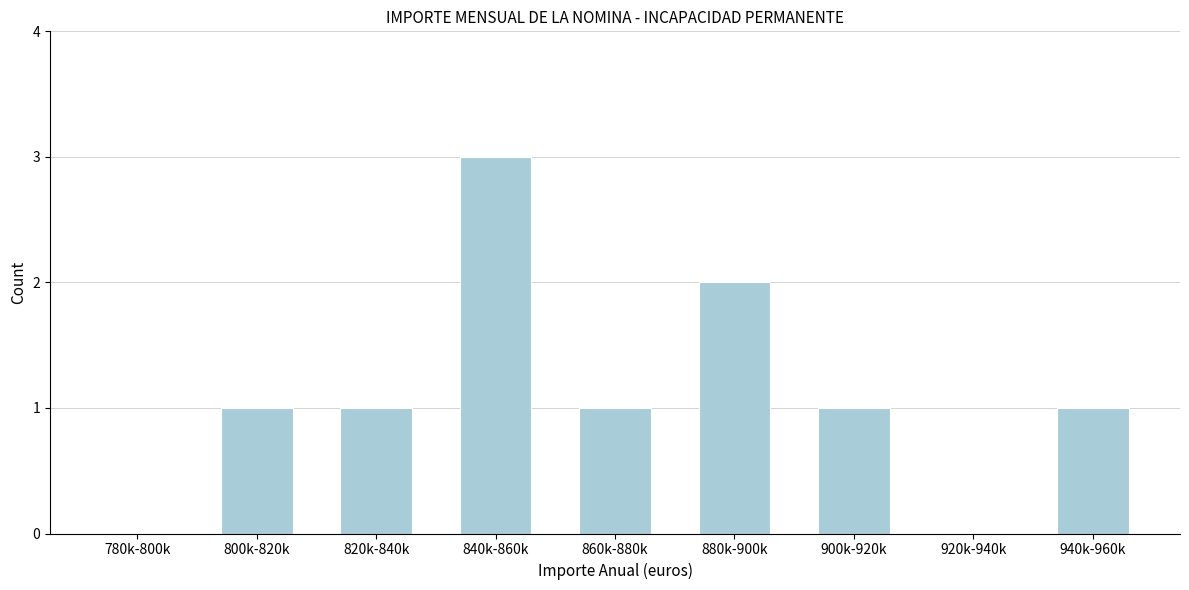

Reading left to right, transcribe all the data shown in this chart.

780k-800k=0	800k-820k=1	820k-840k=1	840k-860k=3	860k-880k=1	880k-900k=2	900k-920k=1	920k-940k=0	940k-960k=1